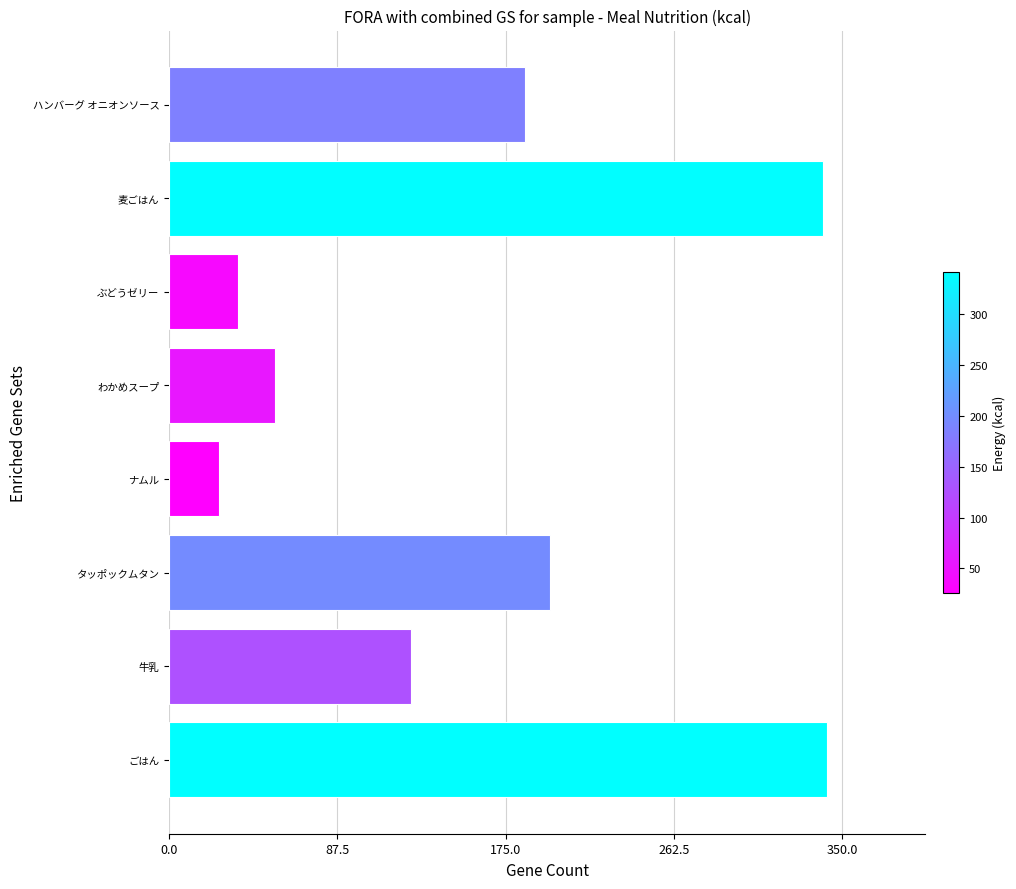

Which has a higher value, ハンバーグ オニオンソース or ごはん?

ごはん